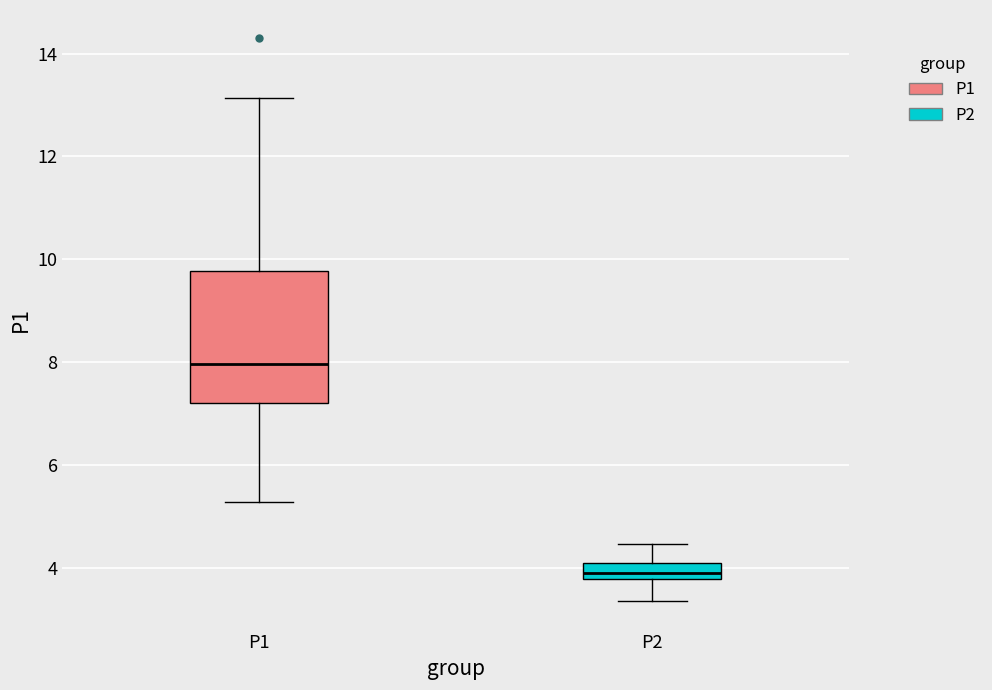

Comparing the boxes themselves (not the whiskers), which one is the tallest?

P1